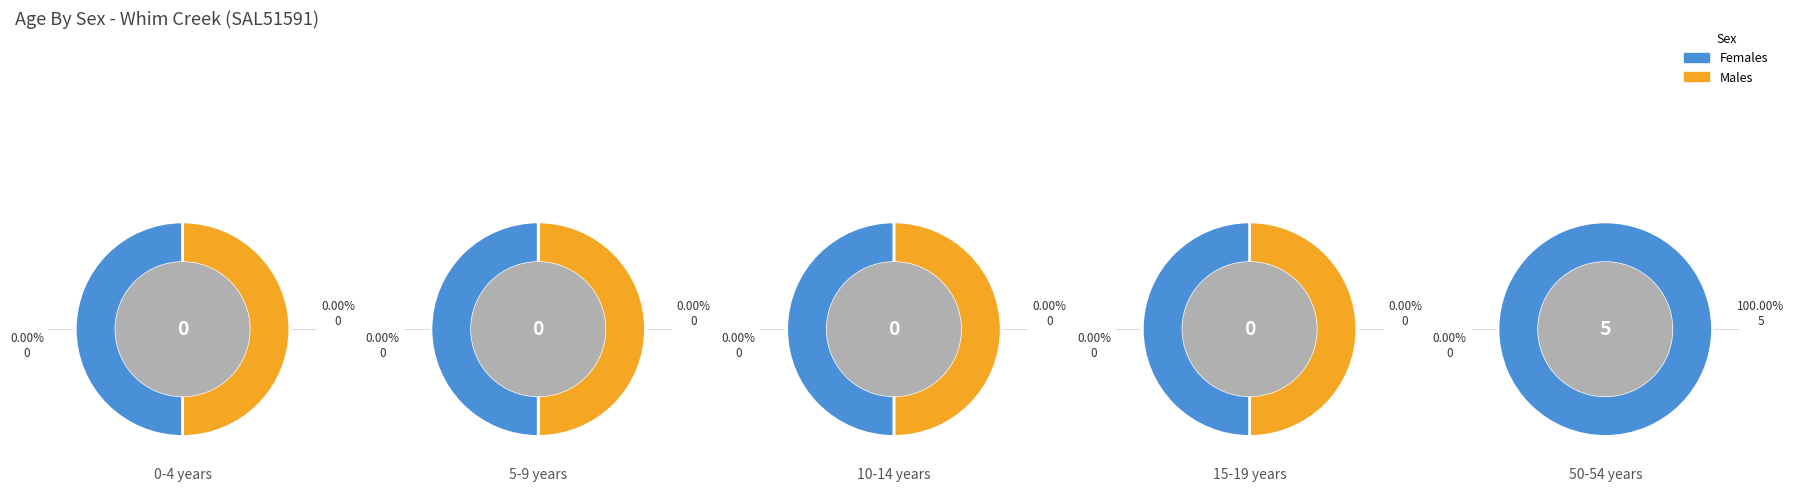

Count the number of slices in the pie.

5